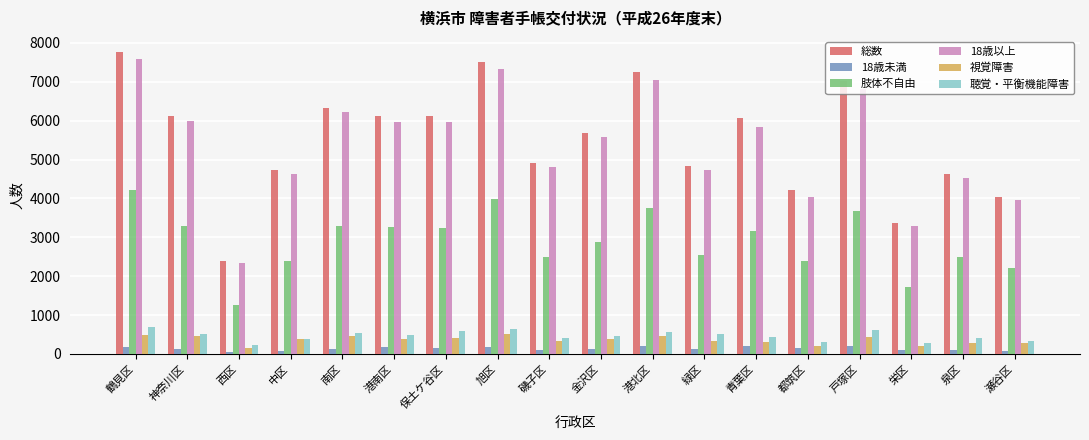

Where does the 総数 series first go above 6064?

鶴見区